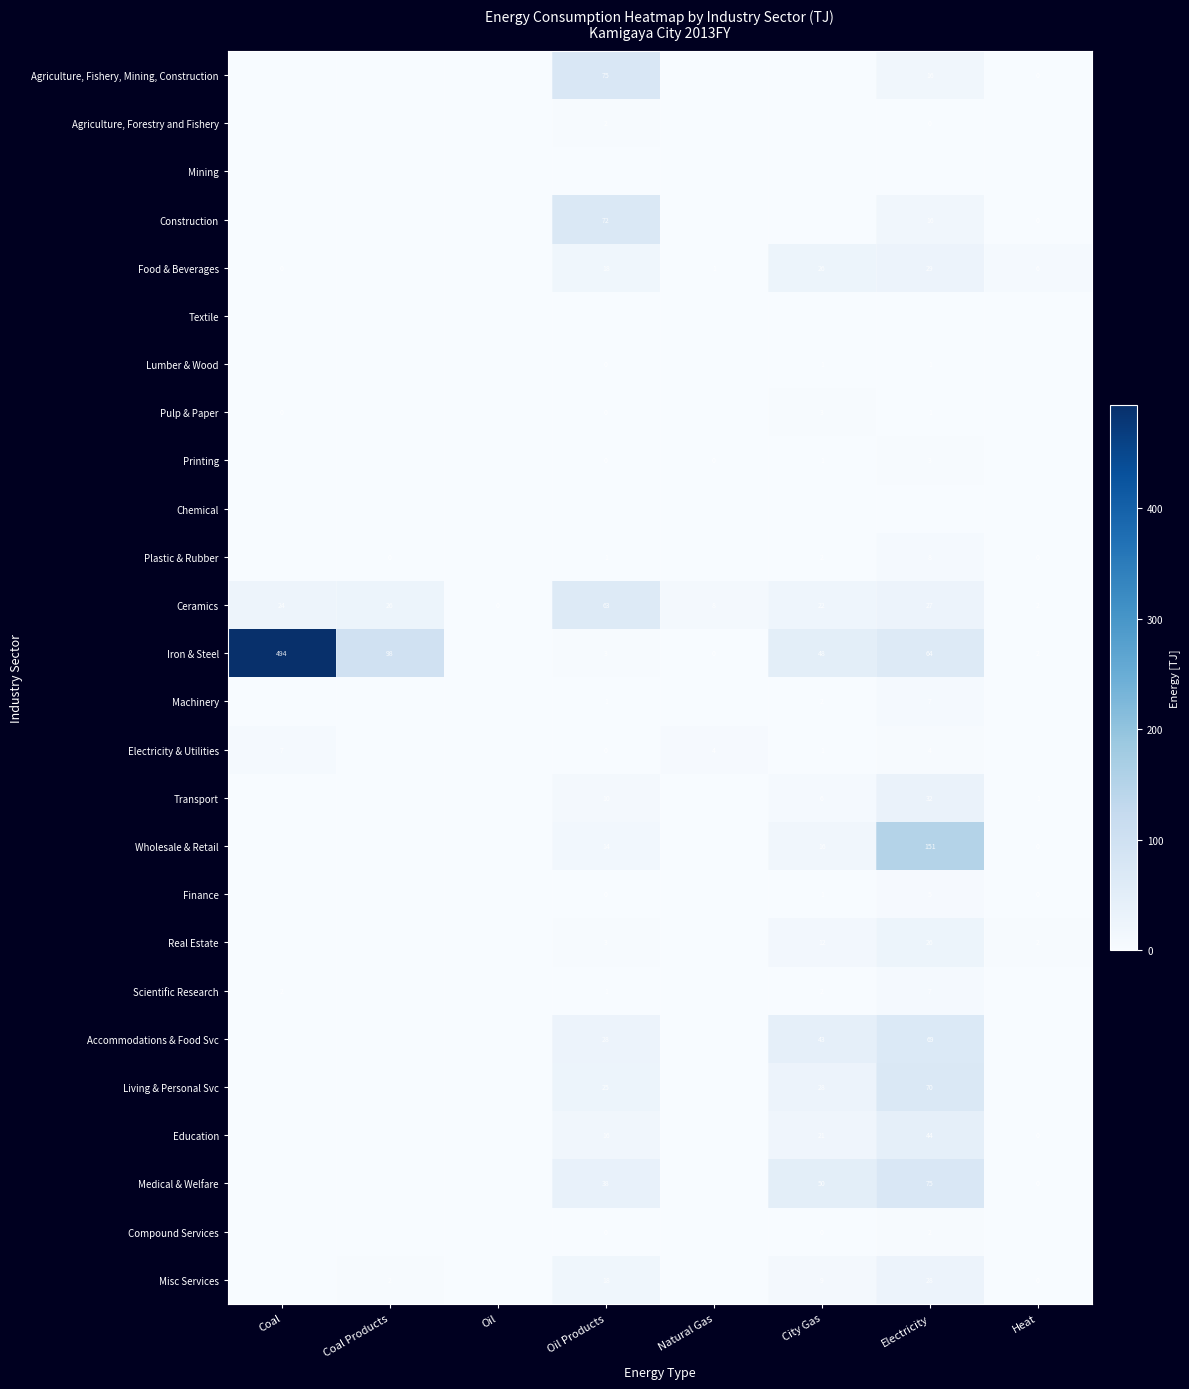

Is it true that Food & Beverages equals 18 at Oil Products?

True